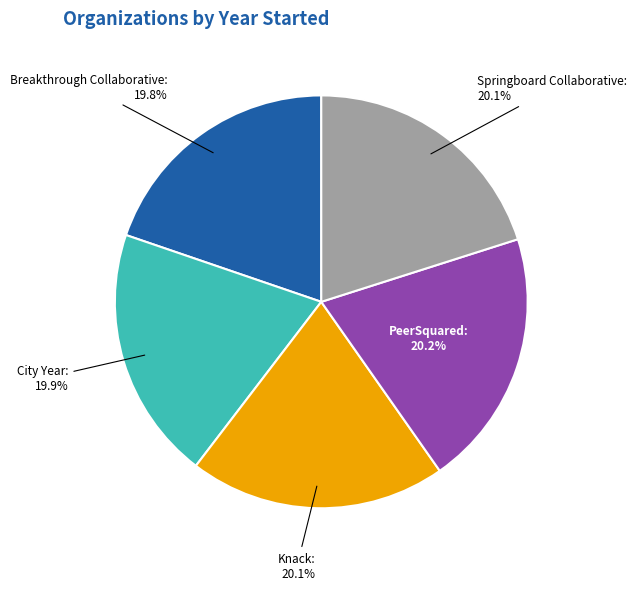

Is there any slice that represents more than half of the pie?

No